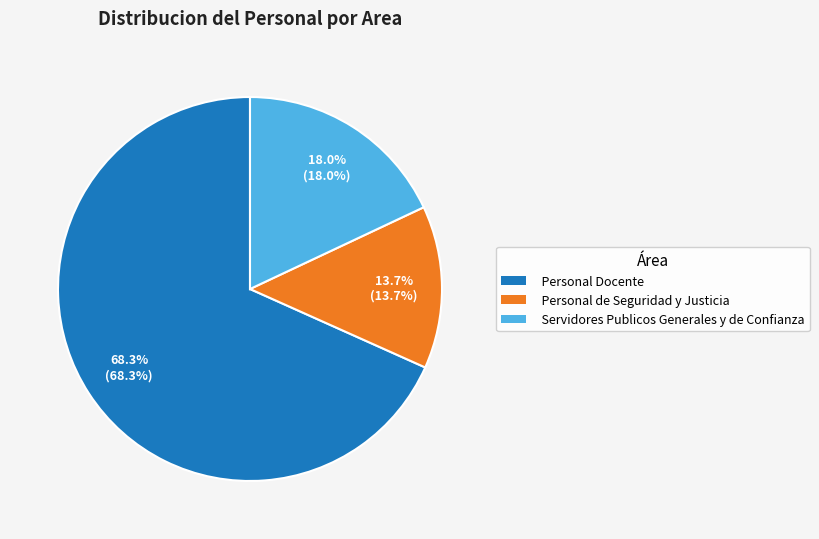

Rank the categories by value from highest to lowest.

Personal Docente, Servidores Publicos Generales y de Confianza, Personal de Seguridad y Justicia